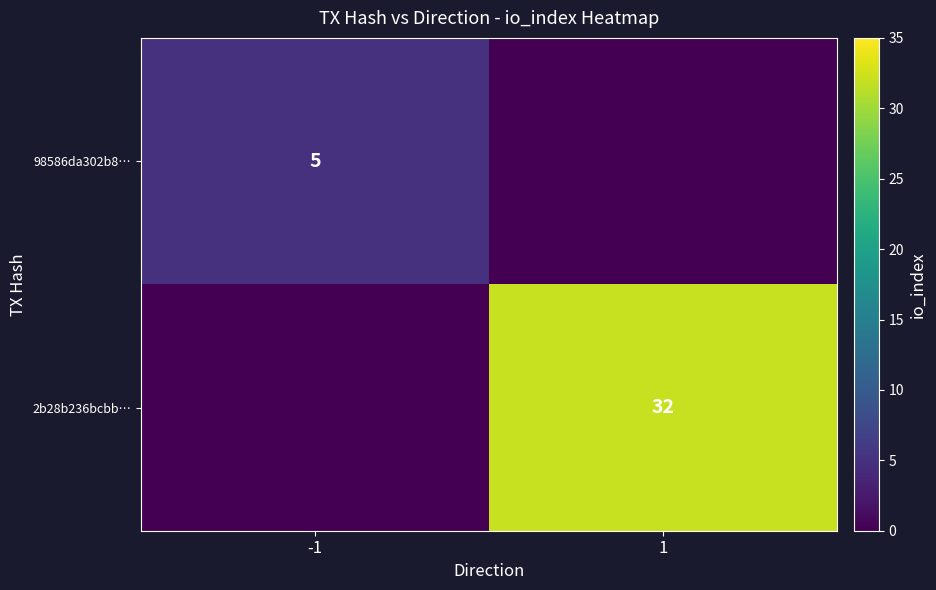

The 98586da302b8… series shows 8 at -1. True or false?

False